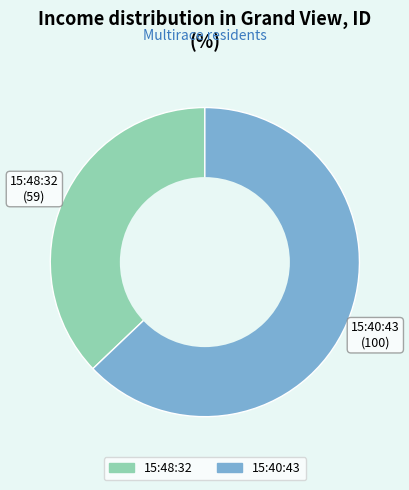

Is 15:40:43 the majority of the pie?

Yes